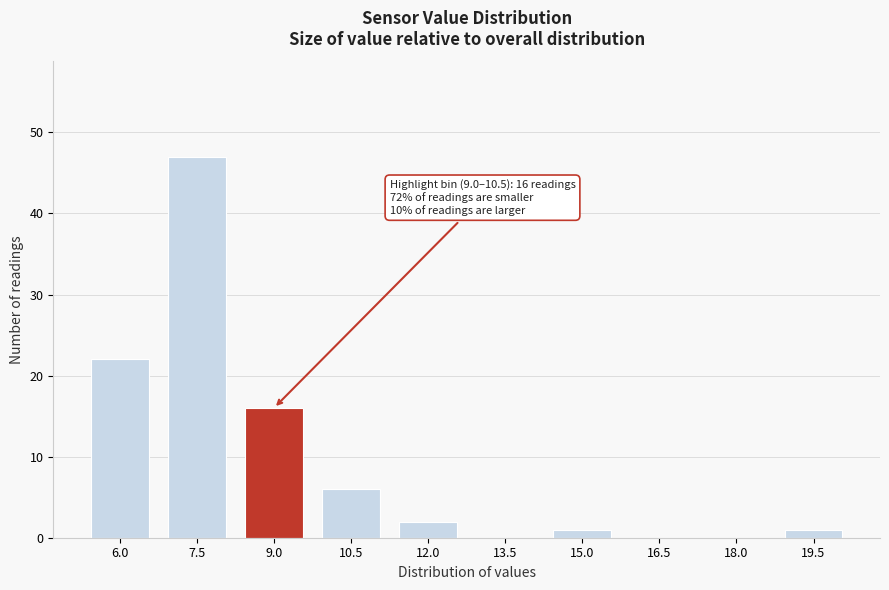

Reading left to right, extract all data points from this chart.

6.0=22	7.5=47	9.0=16	10.5=6	12.0=2	13.5=0	15.0=1	16.5=0	18.0=0	19.5=1